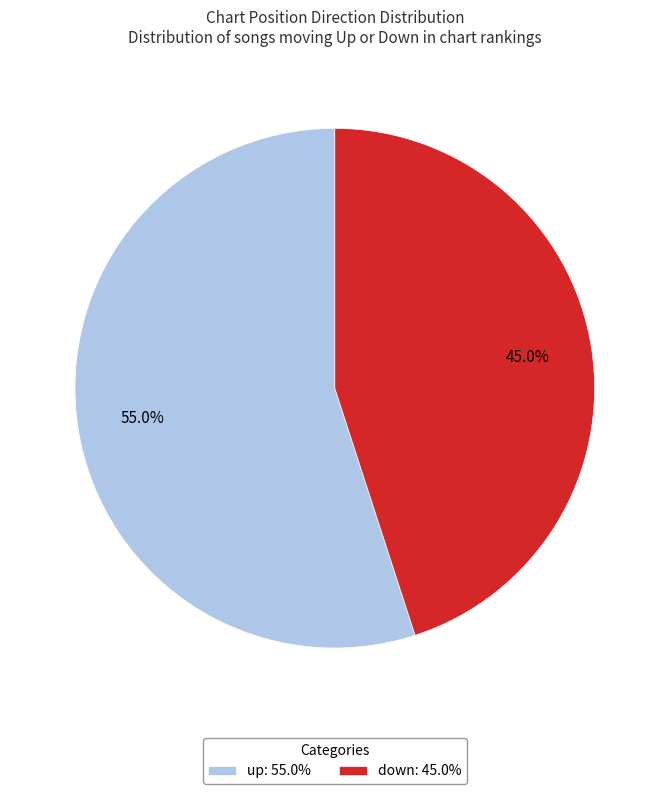

What is the ratio of the value at up to the value at down?

1.2